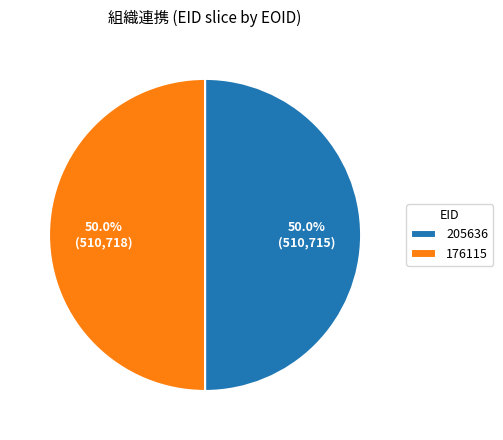

The 176115 slice represents 50% of the pie. True or false?

True